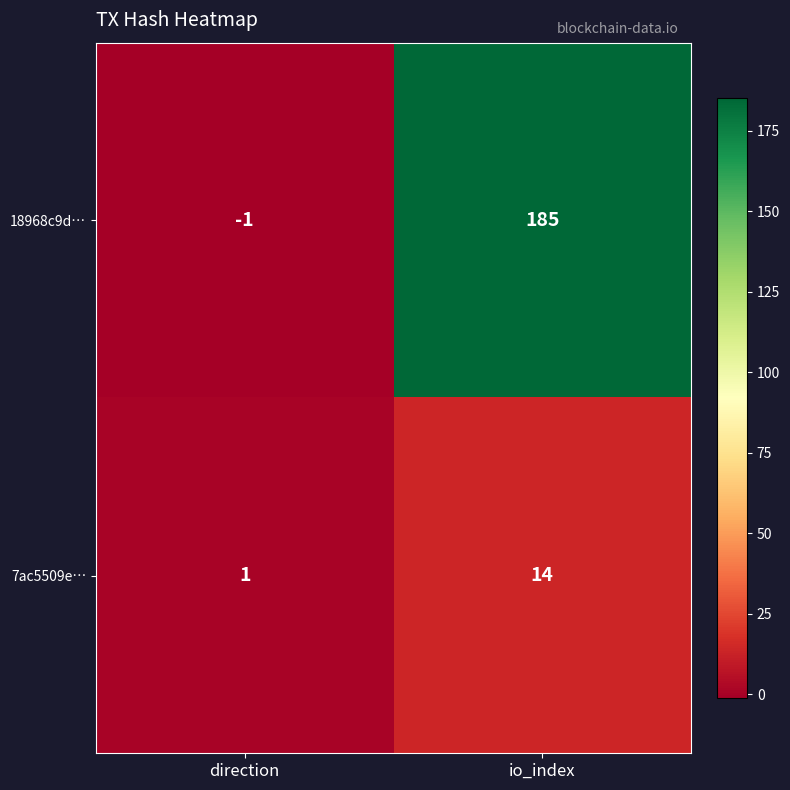

At io_index, list the series in order from largest to smallest.

18968c9d…, 7ac5509e…